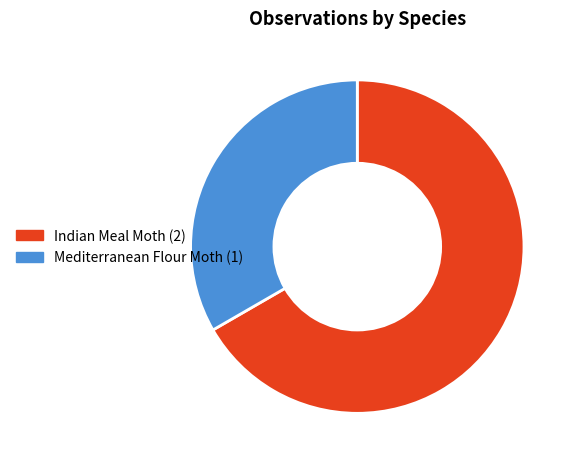

True or false: Indian Meal Moth accounts for 67% of the total.

True